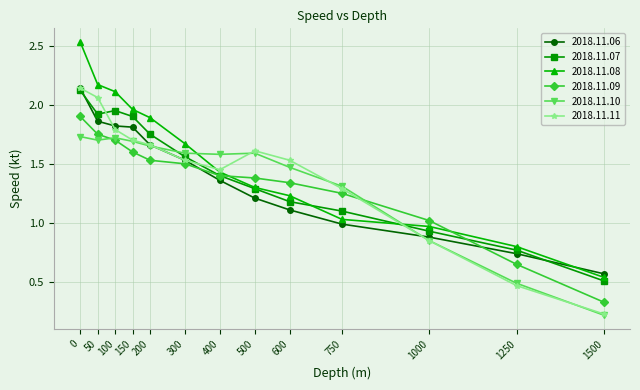

The value of 2018.11.10 at 750 is 1.3. True or false?

True